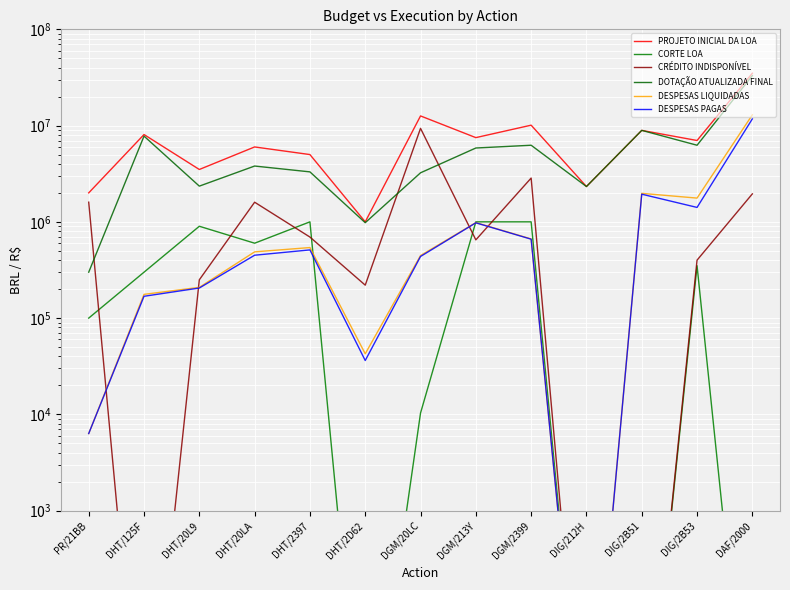

What is the difference between the DESPESAS LIQUIDADAS values at DIG/2B51 and DHT/20L9?

1768332.1